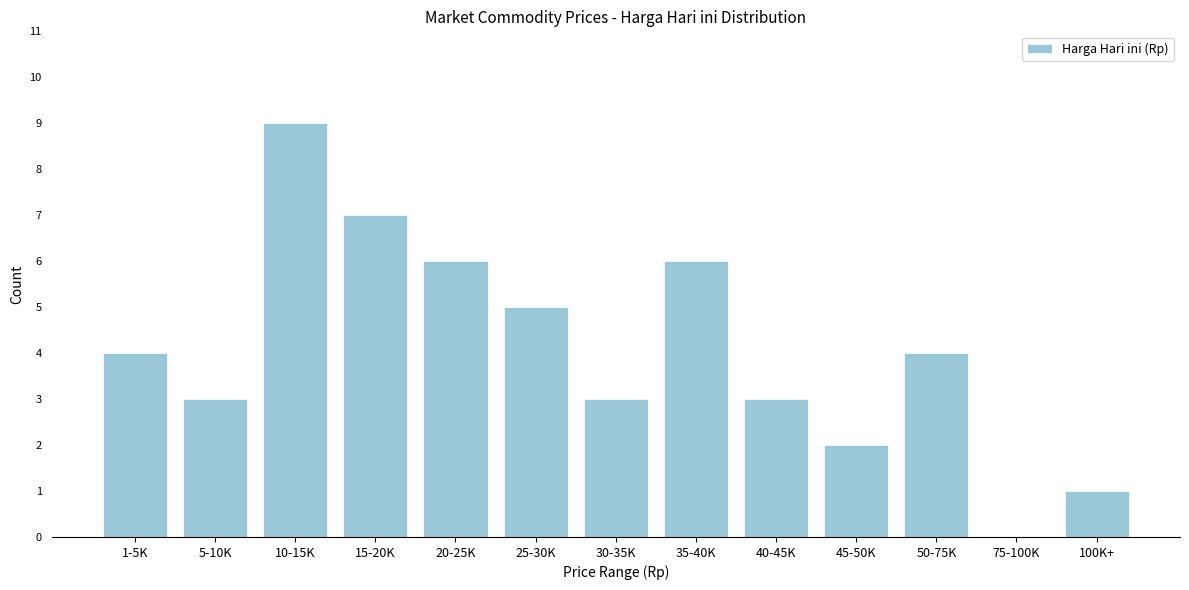

Reading right to left, what are all the values shown in this chart?

100K+=1	75-100K=0	50-75K=4	45-50K=2	40-45K=3	35-40K=6	30-35K=3	25-30K=5	20-25K=6	15-20K=7	10-15K=9	5-10K=3	1-5K=4